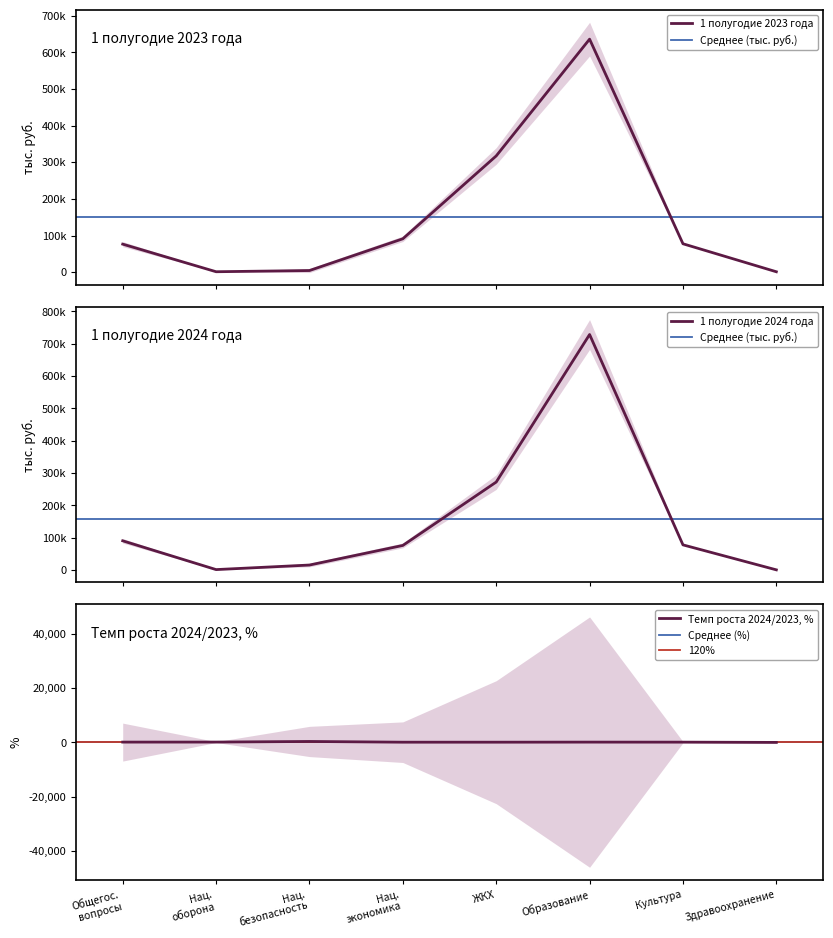

The value of Темп роста 2024/2023, % at Здравоохранение is 0.0. True or false?

True